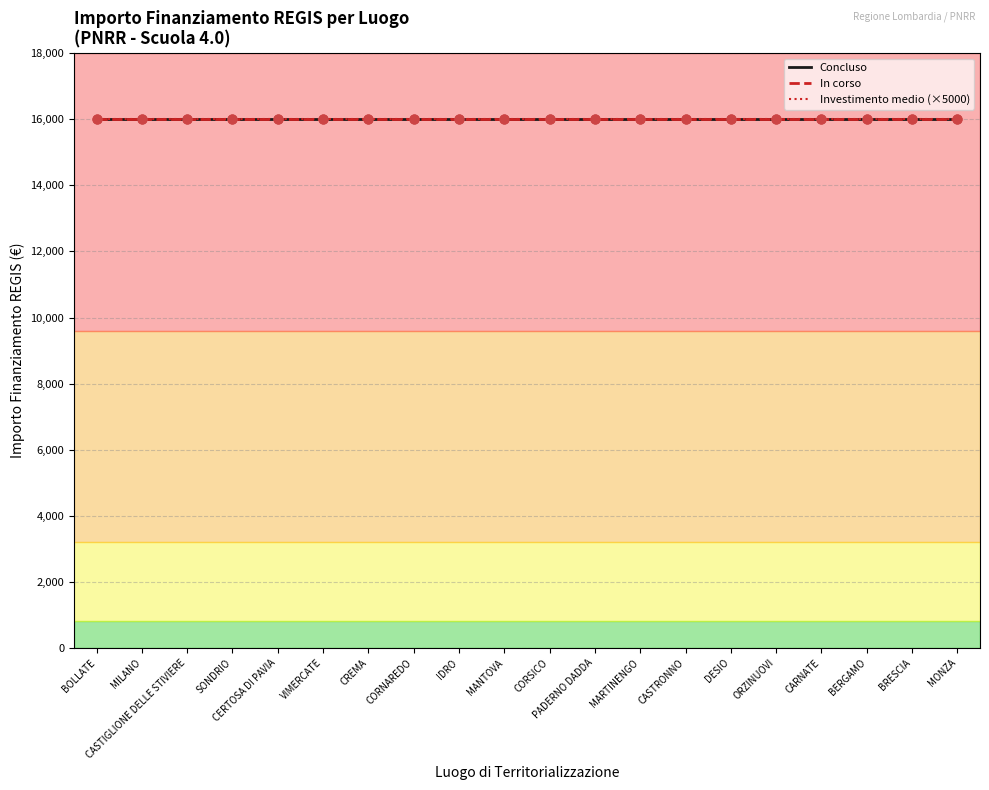

Which series has the largest total across all categories?

Concluso